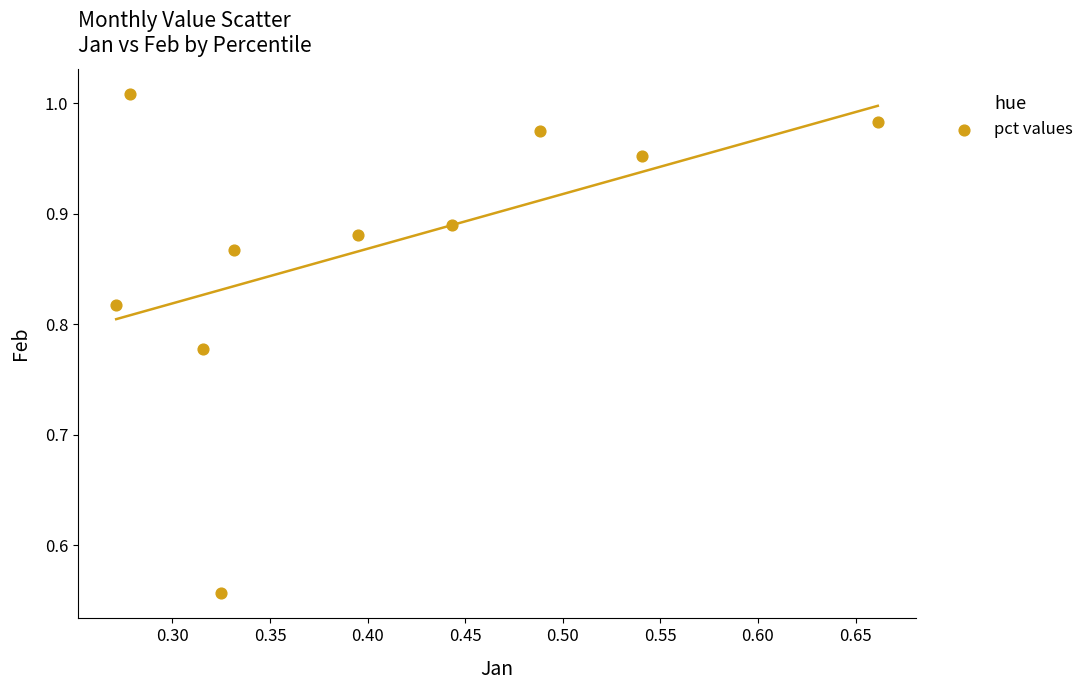

What is the range of Y values (max minus min)?

0.5